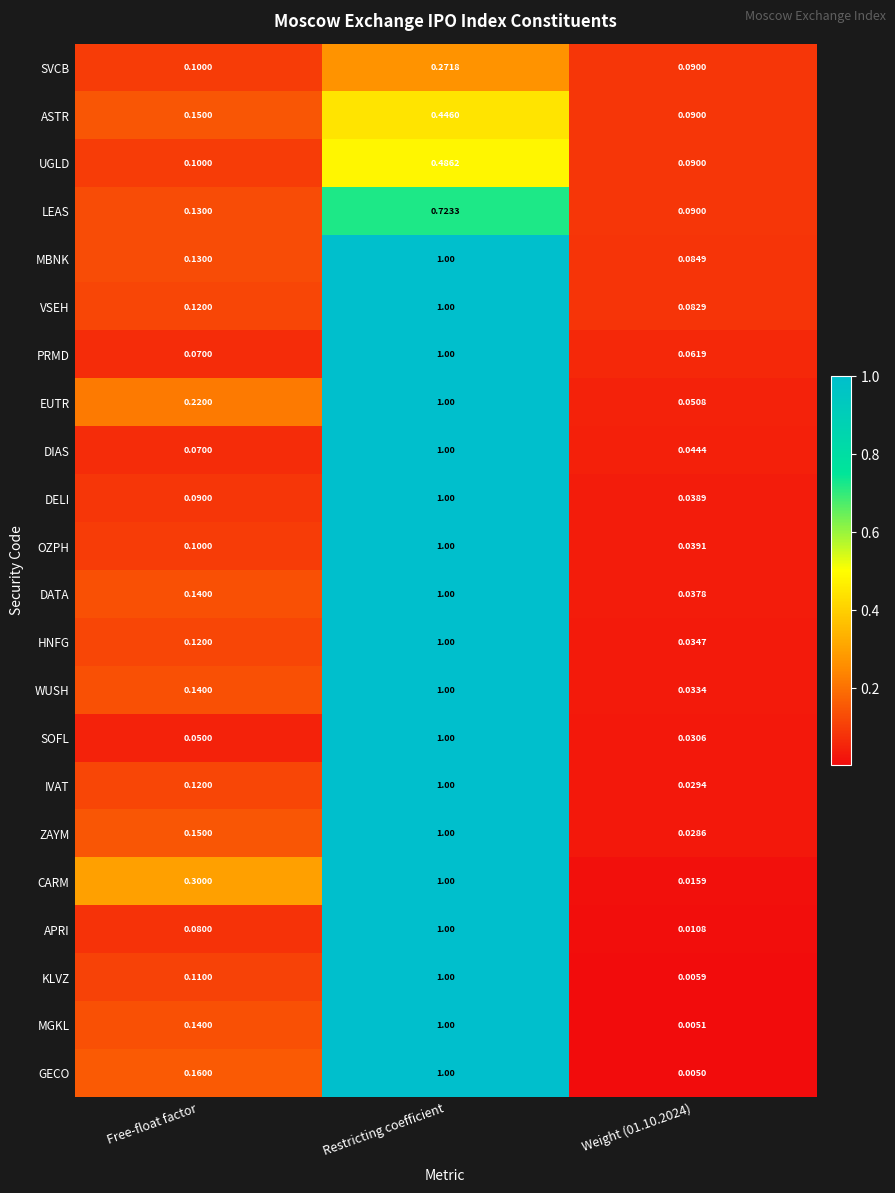

Which series changed the most between Free-float factor and Weight (01.10.2024)?

CARM